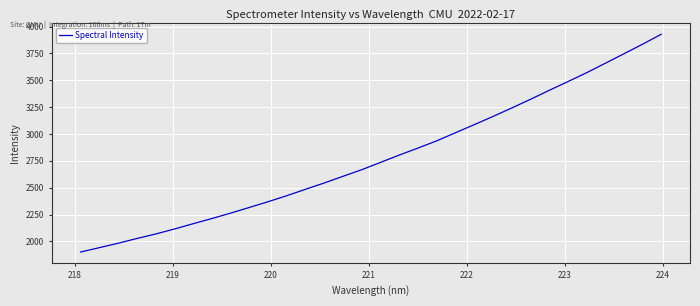

How many series are shown in this chart?

1